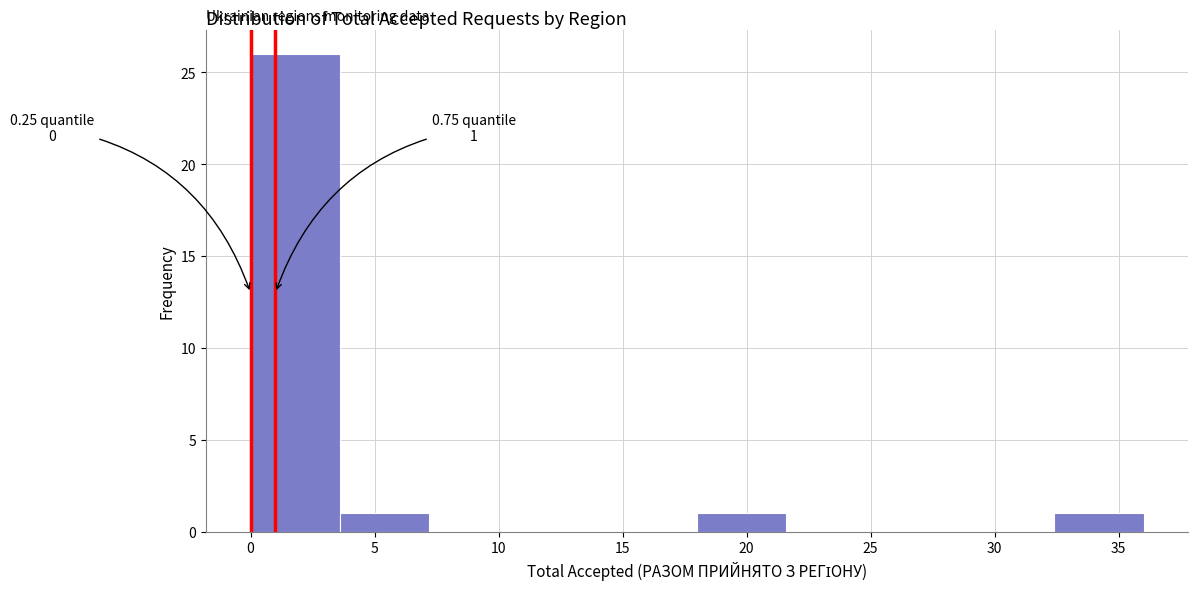

Over which range of the x-axis is the bar tallest?

0.0 to 3.6